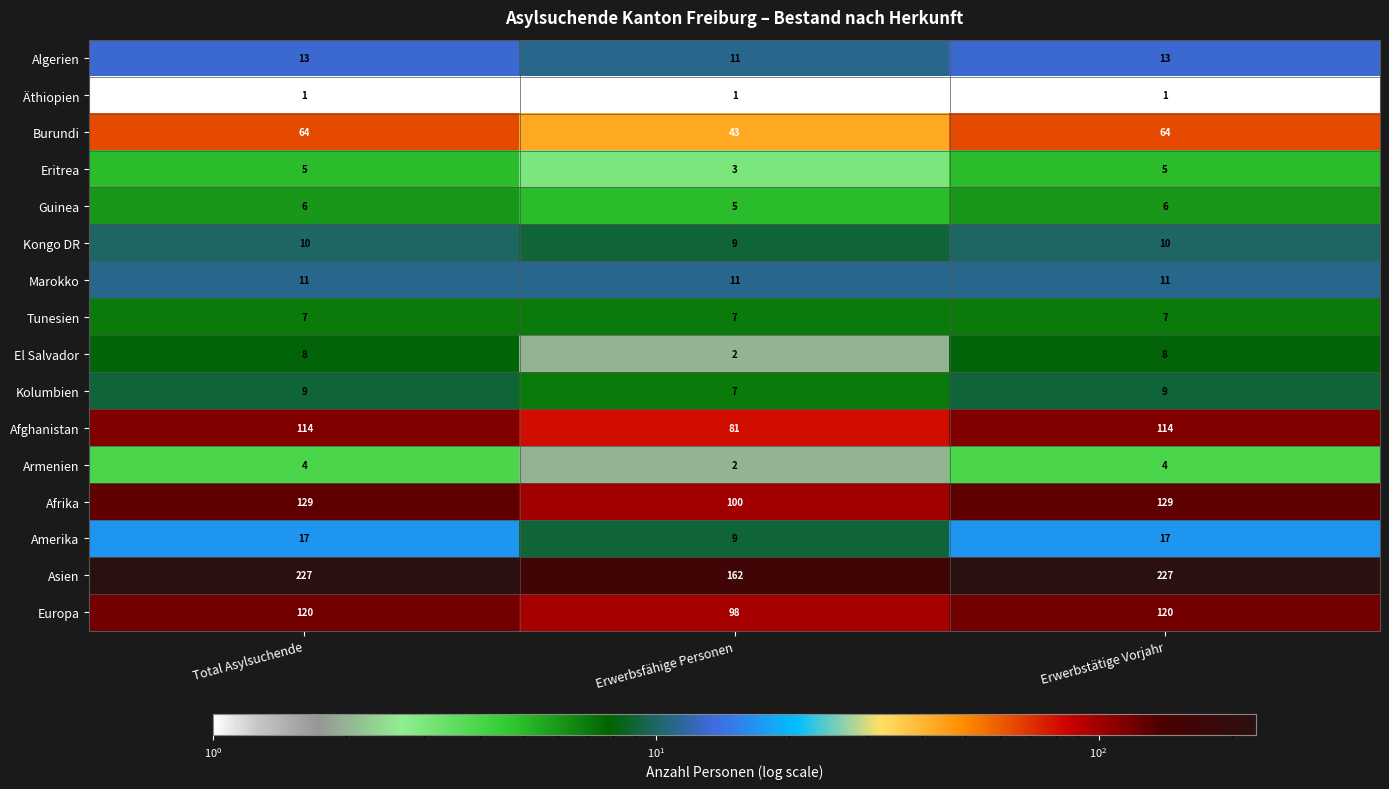

At Erwerbstätige Vorjahr, list the series in order from largest to smallest.

Asien, Afrika, Europa, Afghanistan, Burundi, Amerika, Algerien, Marokko, Kongo DR, Kolumbien, El Salvador, Tunesien, Guinea, Eritrea, Armenien, Äthiopien